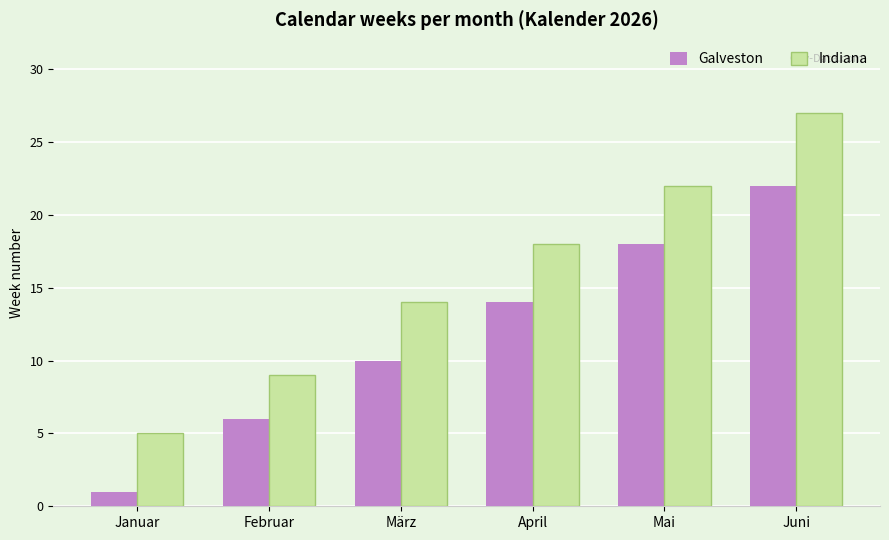

Is the value of Galveston at März greater than the value of Indiana at Mai?

No